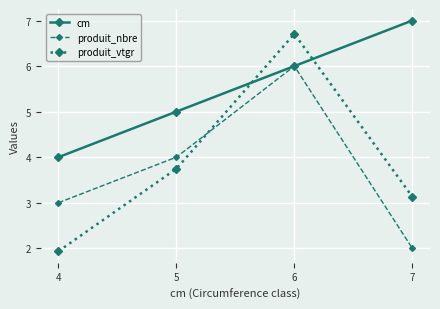

Between which two adjacent categories do produit_vtgr and cm first intersect?

5 and 6